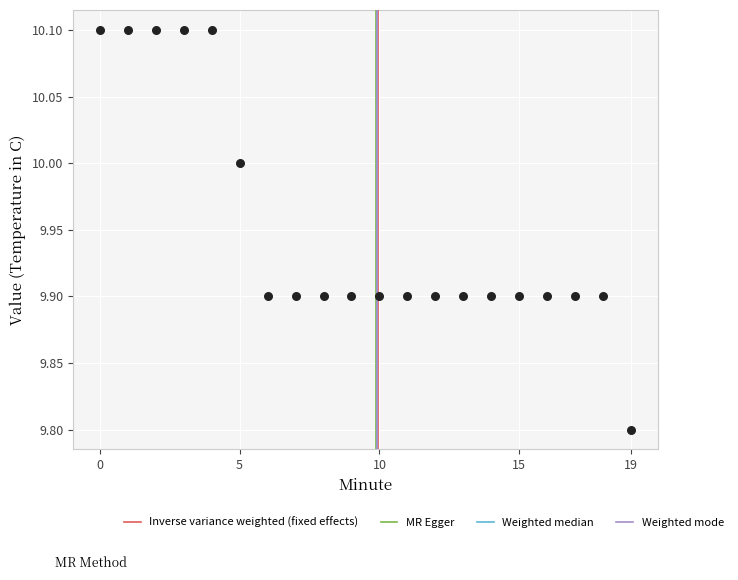

What is the range of Y values (max minus min)?

0.3